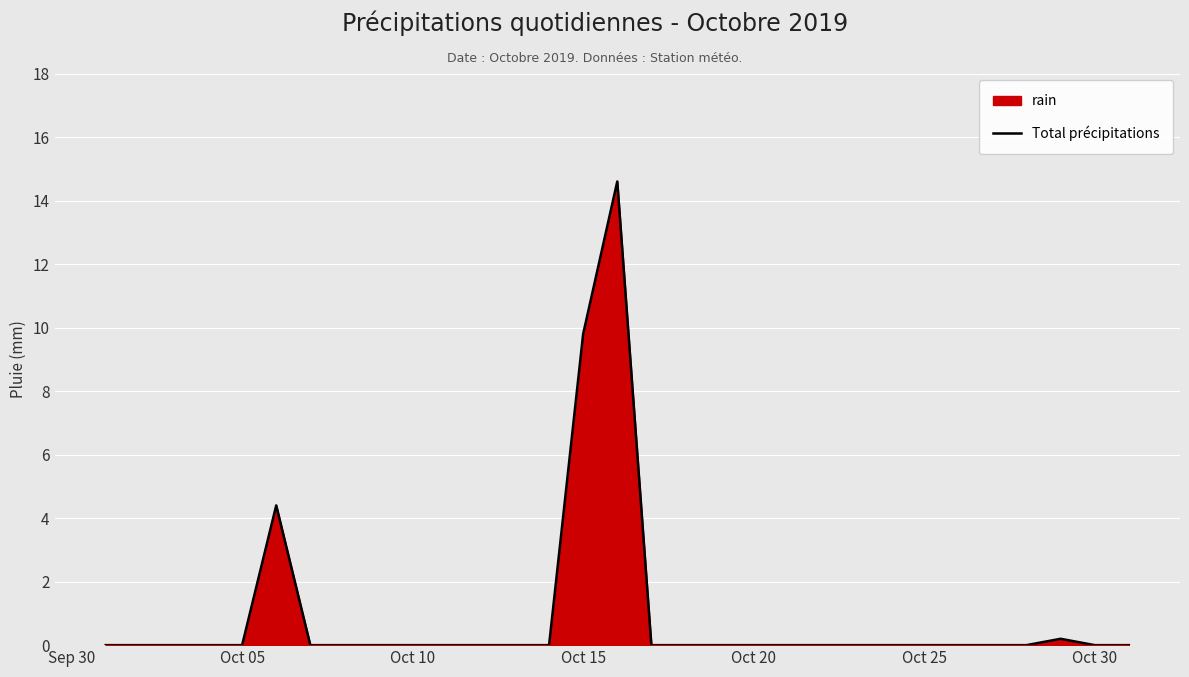

True or false: the data shows 4.3 at Oct 15.

False